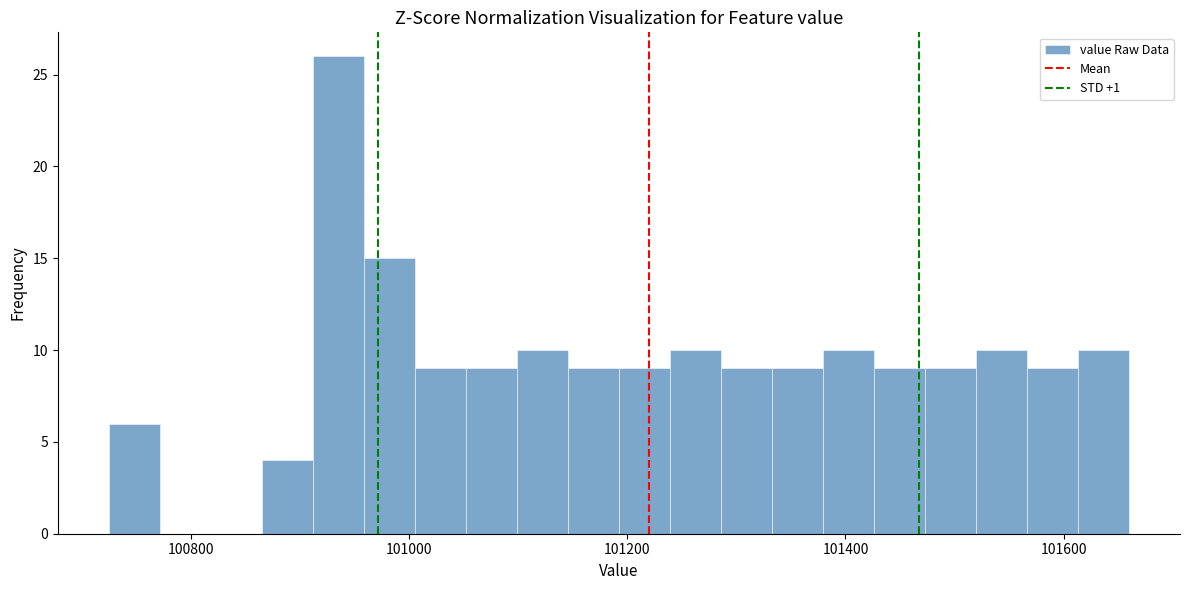

Read against the x-axis, roughly where is the centre of the tallest bar?

100940